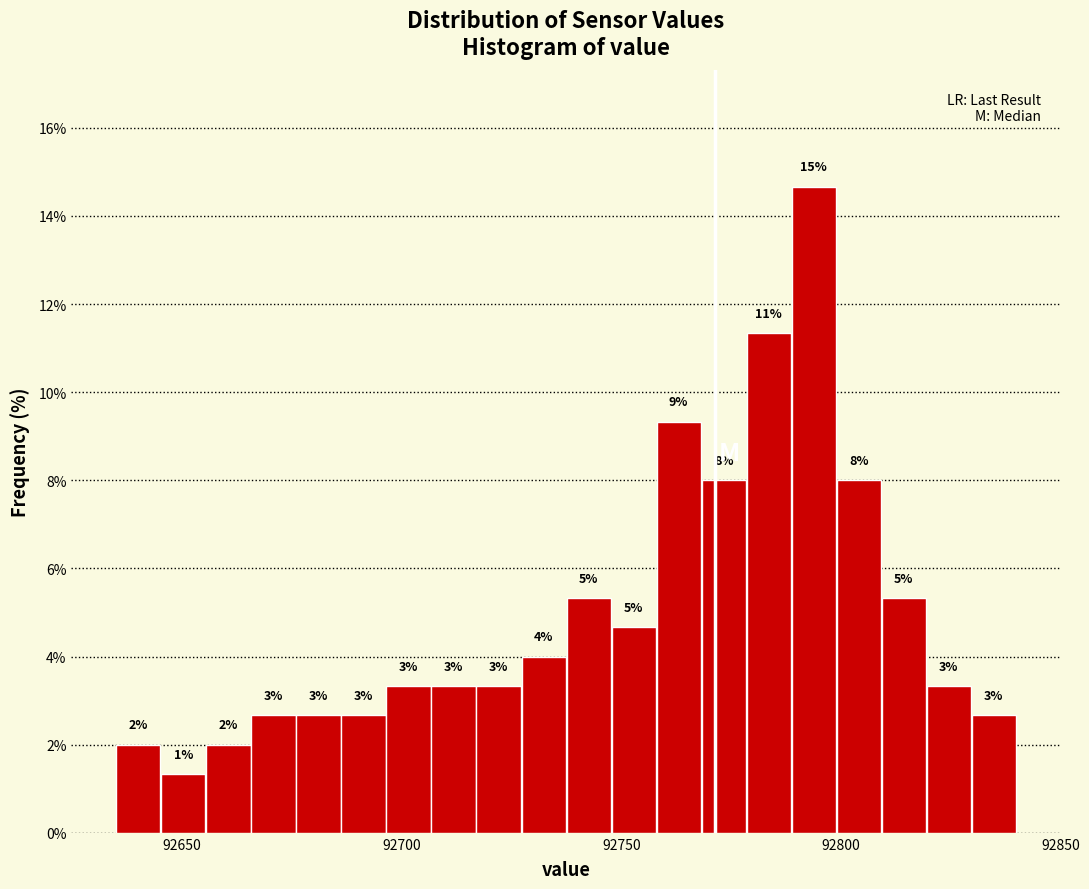

Around what value on the x-axis is the tallest bar? Give the approximate position of its centre, as read against the axis.

92795